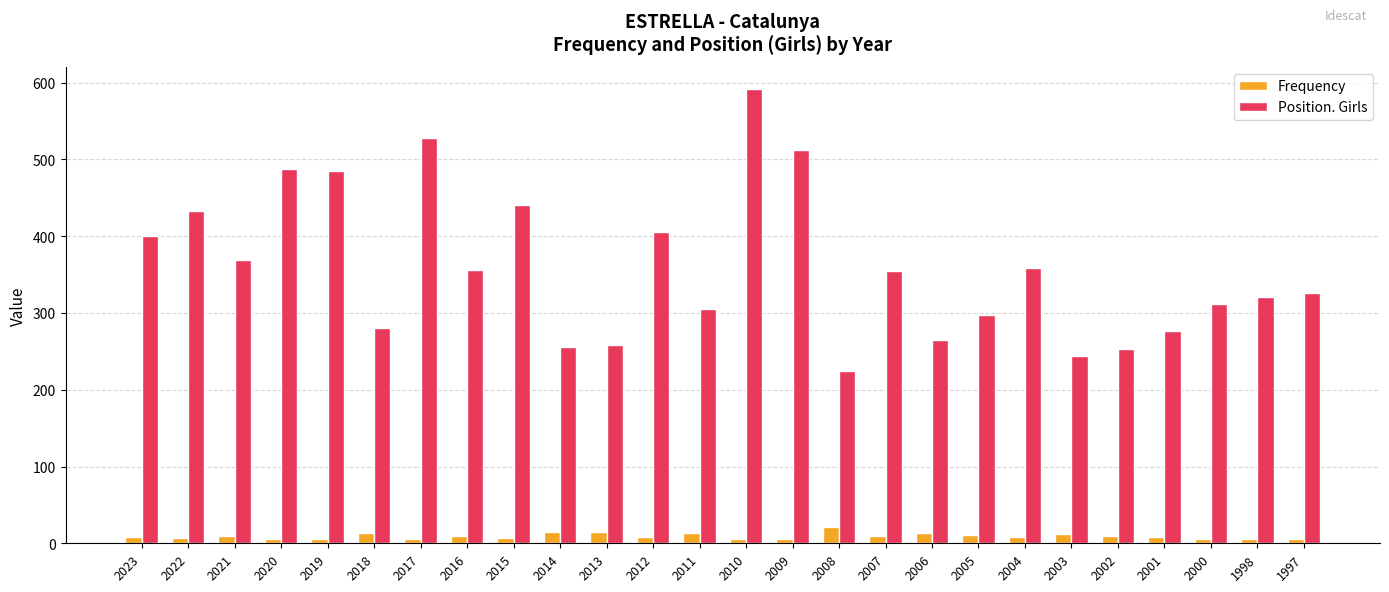

What is the difference between the maximum and second lowest values in the Position. Girls series?

347